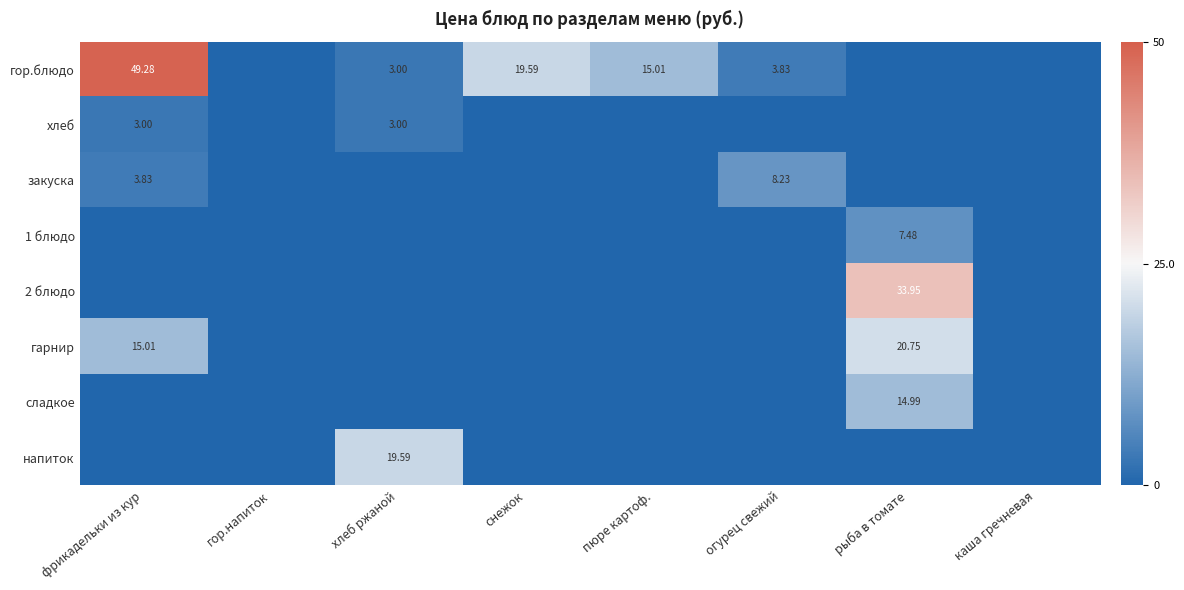

Is it true that хлеб equals 1.0 at огурец свежий?

False